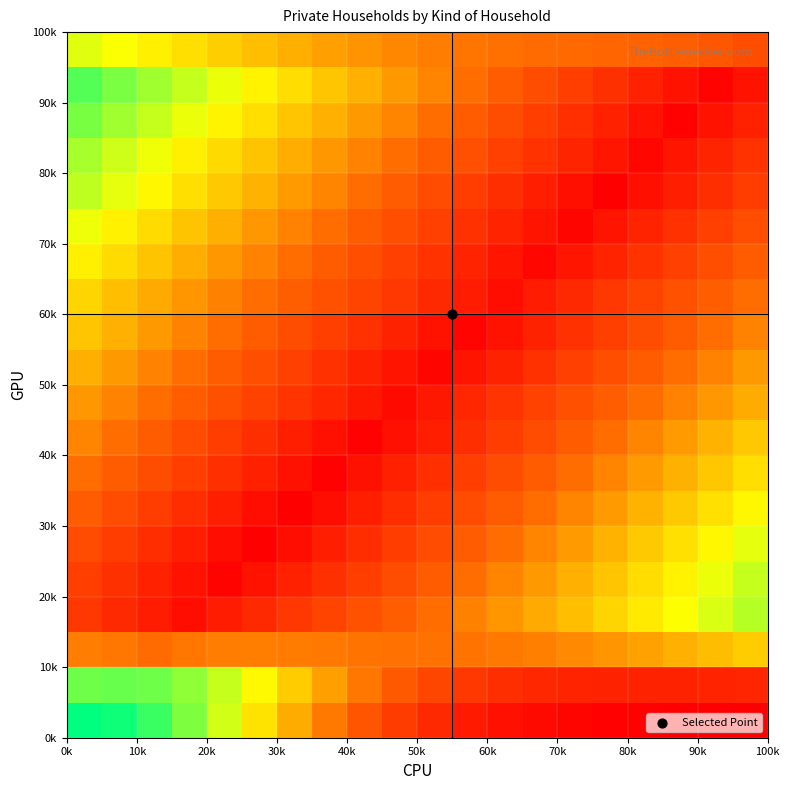

What is the greatest value displayed?

1.0